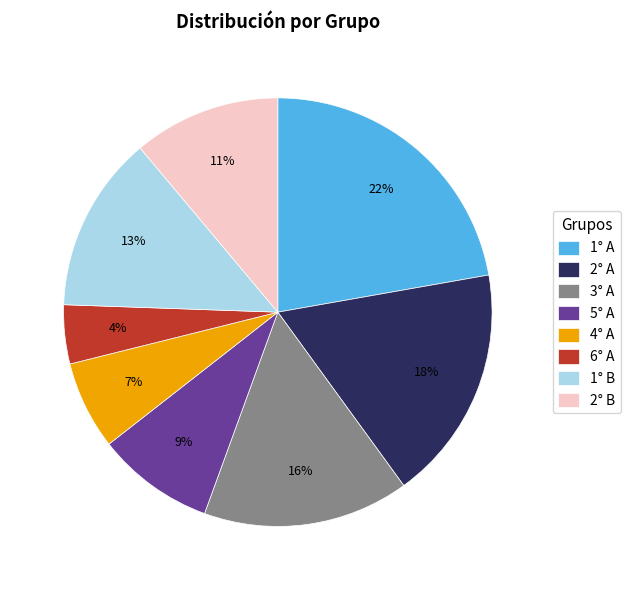

To the nearest percent, what portion does 1° B represent?

13%